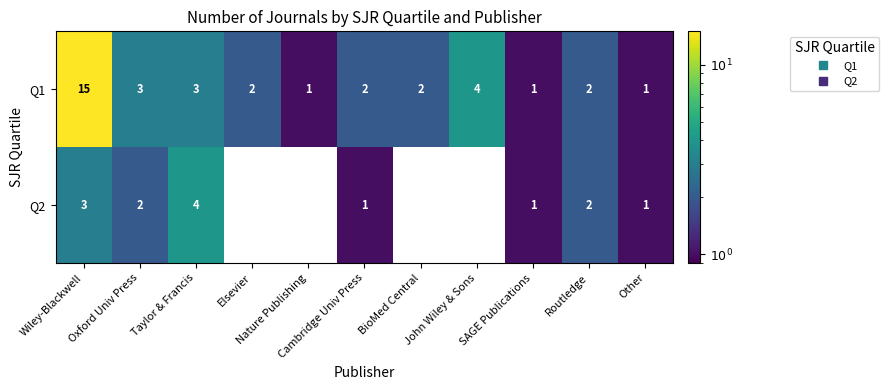

At which category is the sum across all series the highest?

Wiley-Blackwell